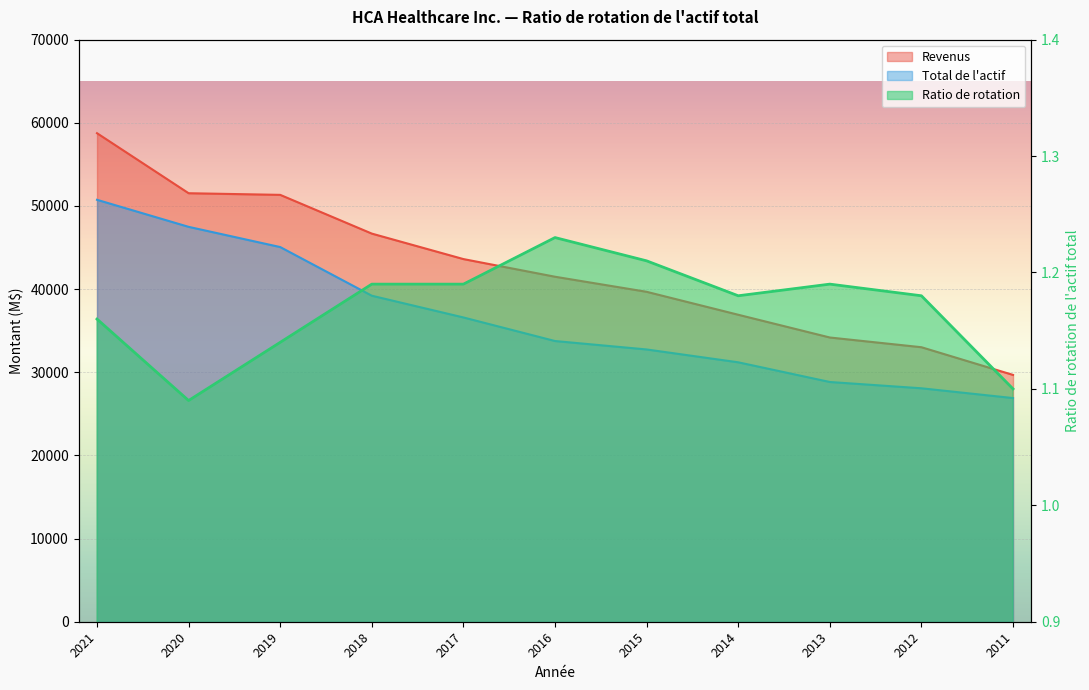

What is the spread (max minus min) of values at 2013?

34180.8